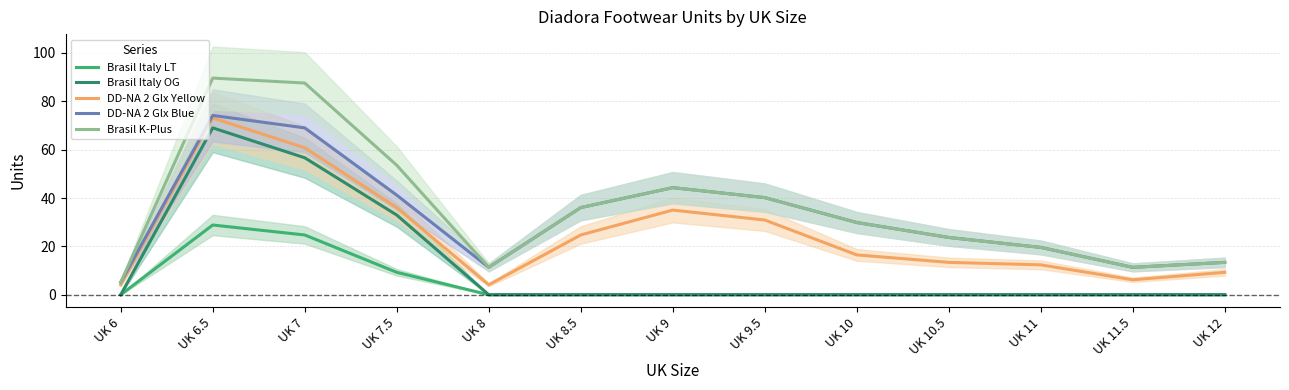

Which series has the largest range (max minus min)?

Brasil K-Plus